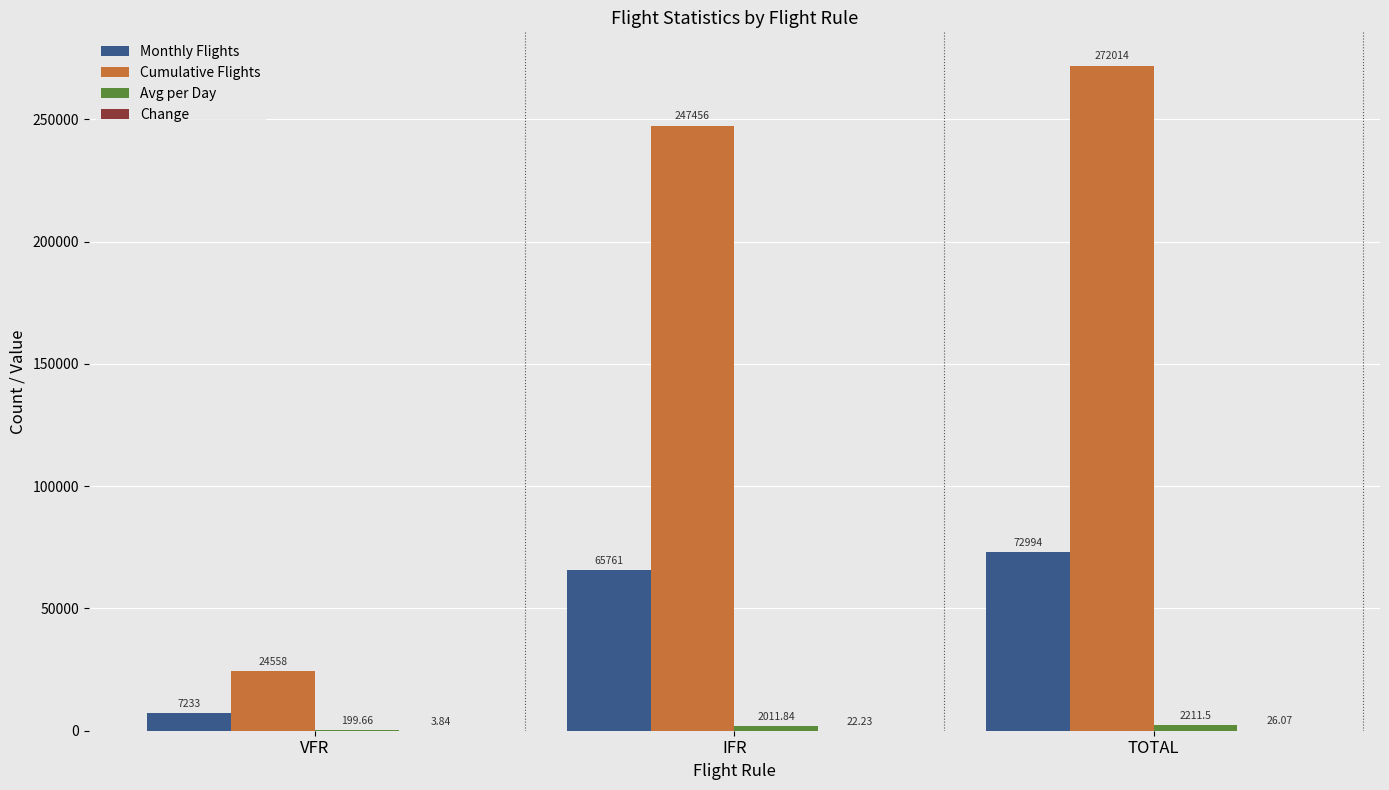

Between IFR and TOTAL, which series saw the biggest shift?

Cumulative Flights